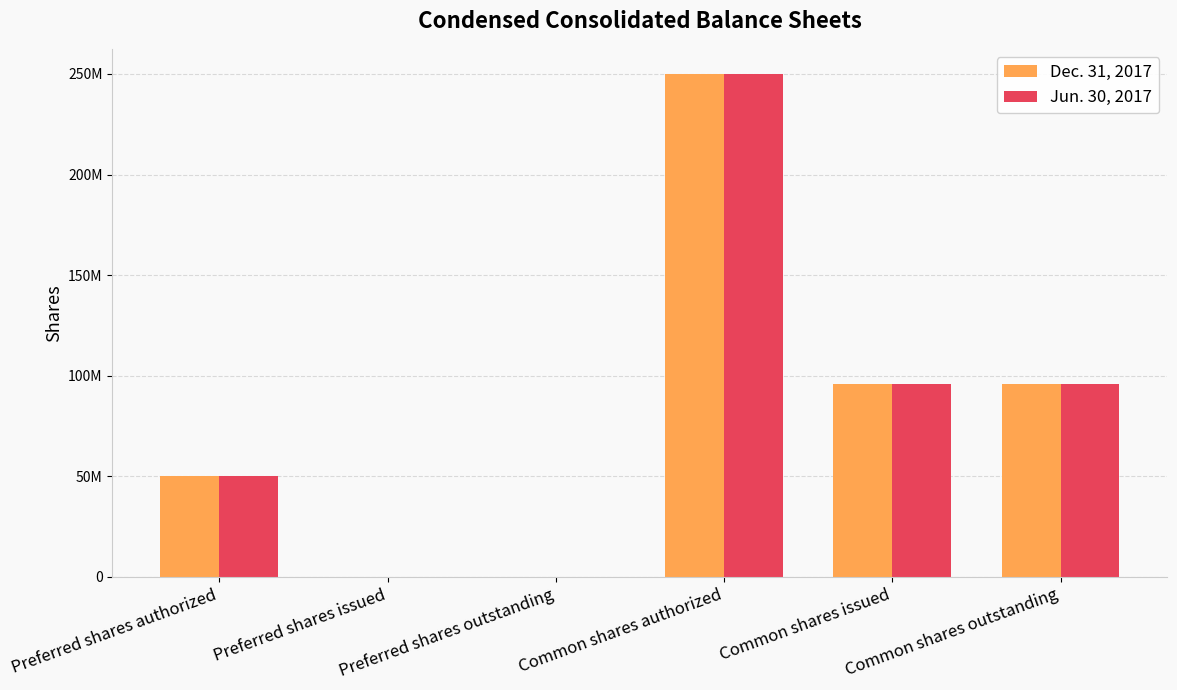

What are all the series names shown in the legend?

Dec. 31, 2017, Jun. 30, 2017